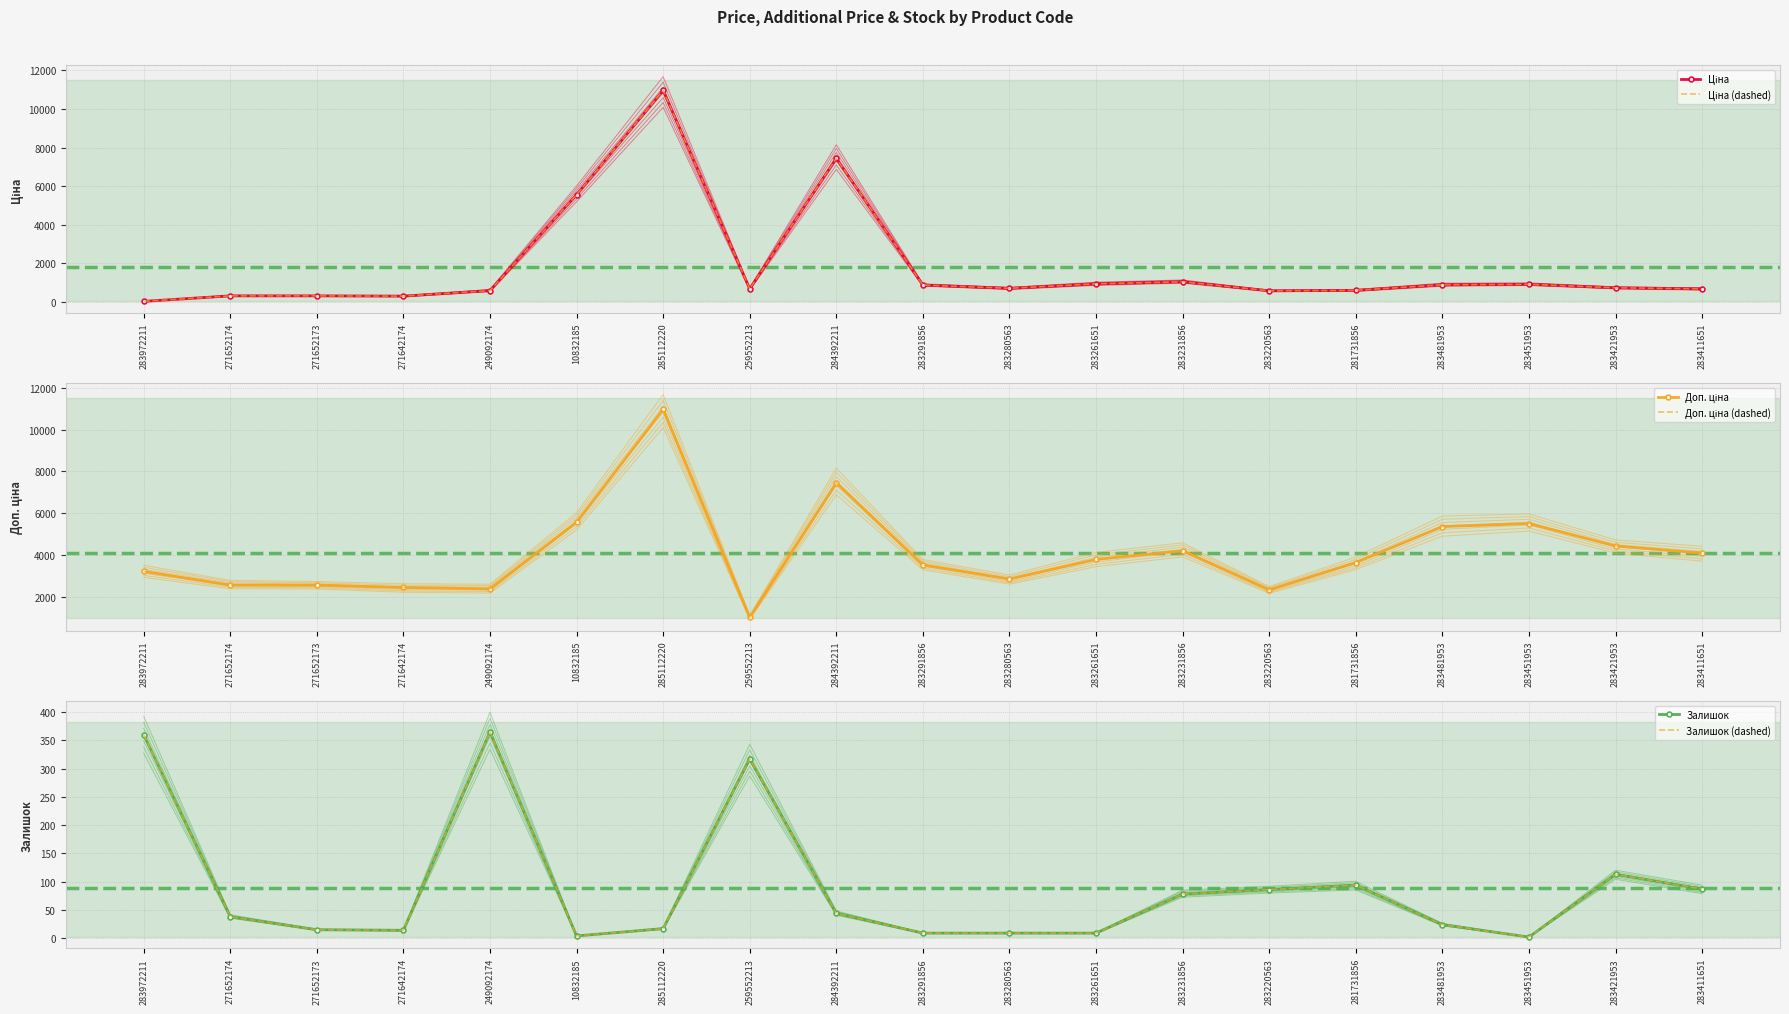

Which category has the highest value in the Доп. ціна series?

285112220